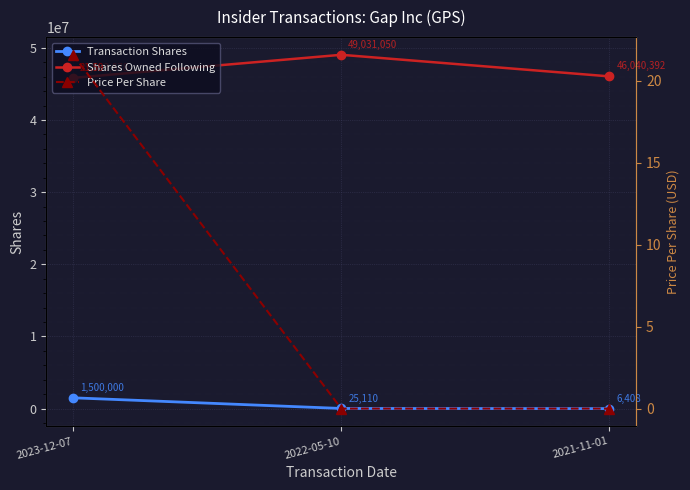

What is the difference between the Shares Owned Following values at 2023-12-07 and 2022-05-10?

3197172